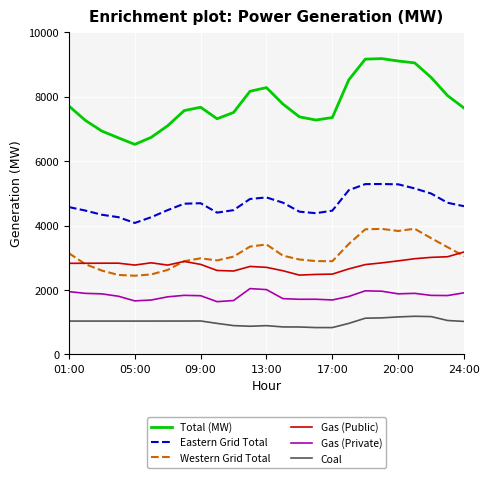

True or false: Coal and Total (MW) intersect in this chart.

False